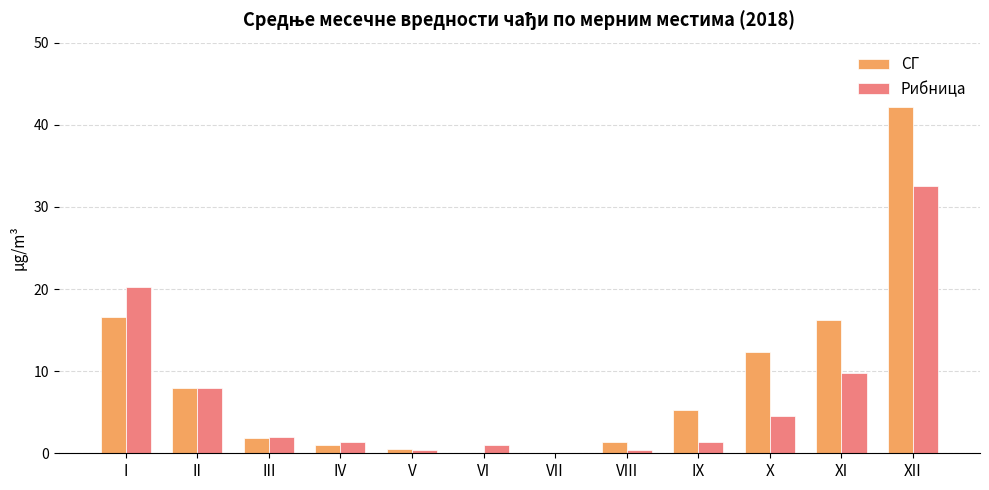

What are all the series names shown in the legend?

СГ, Рибница